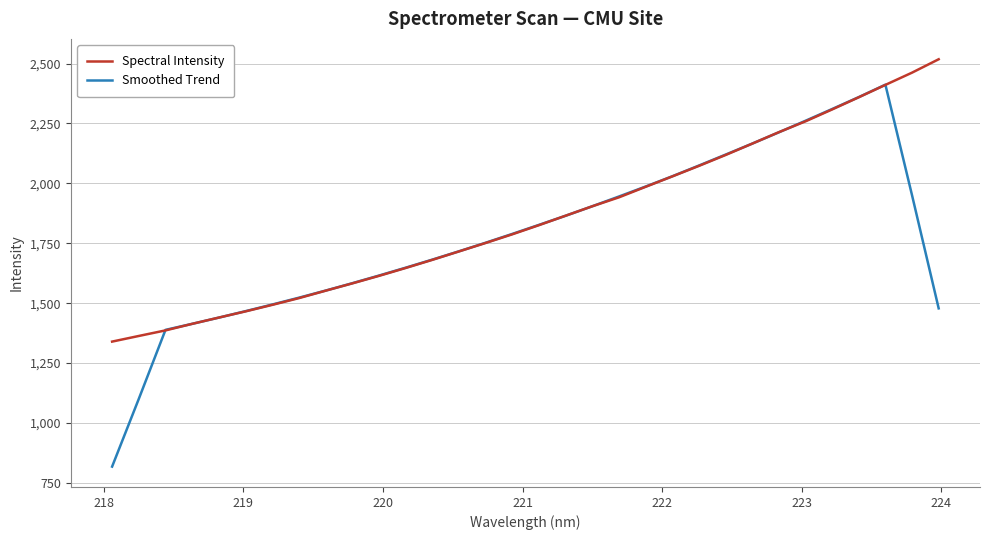

List the series in order of their peak value, lowest first.

Smoothed Trend, Spectral Intensity